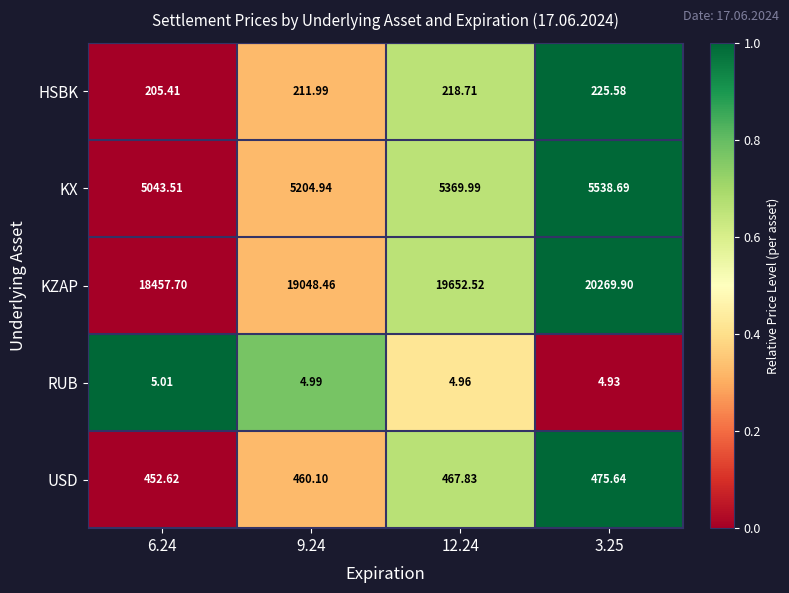

Count the number of data series in this chart.

5